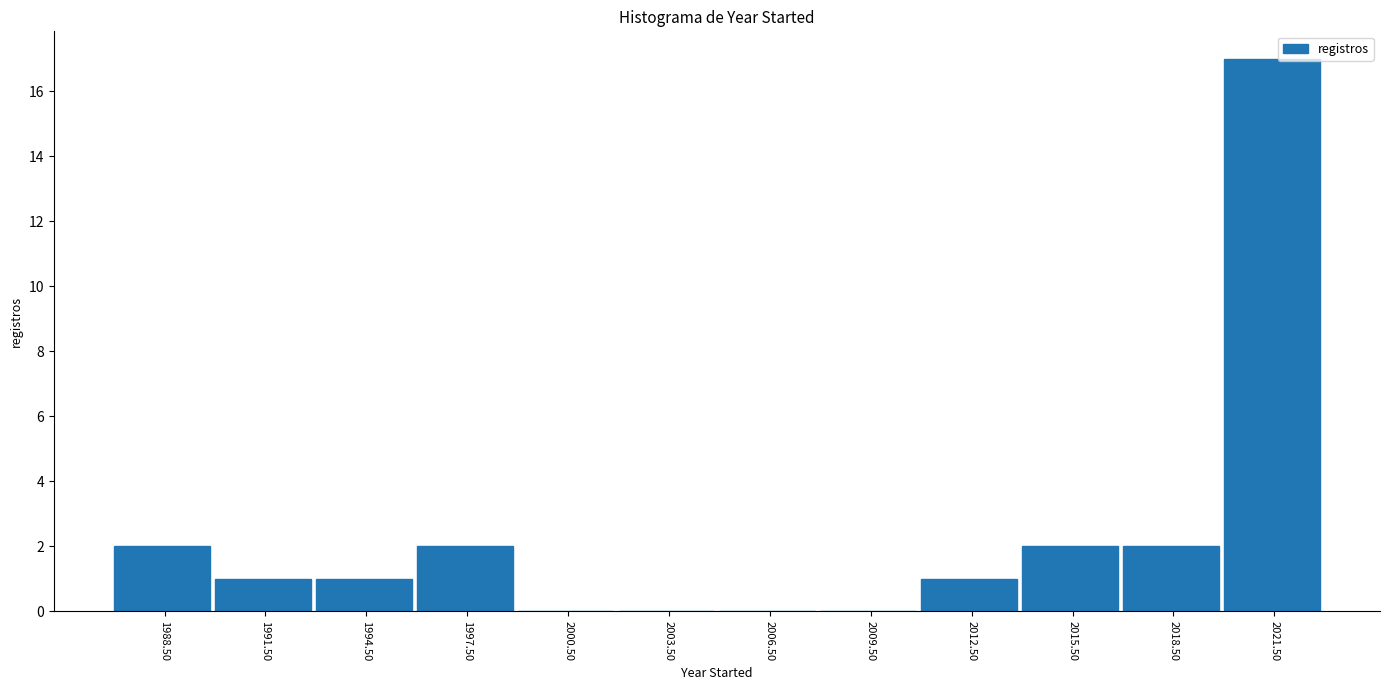

Over which range of the x-axis is the bar tallest?

2020 to 2023